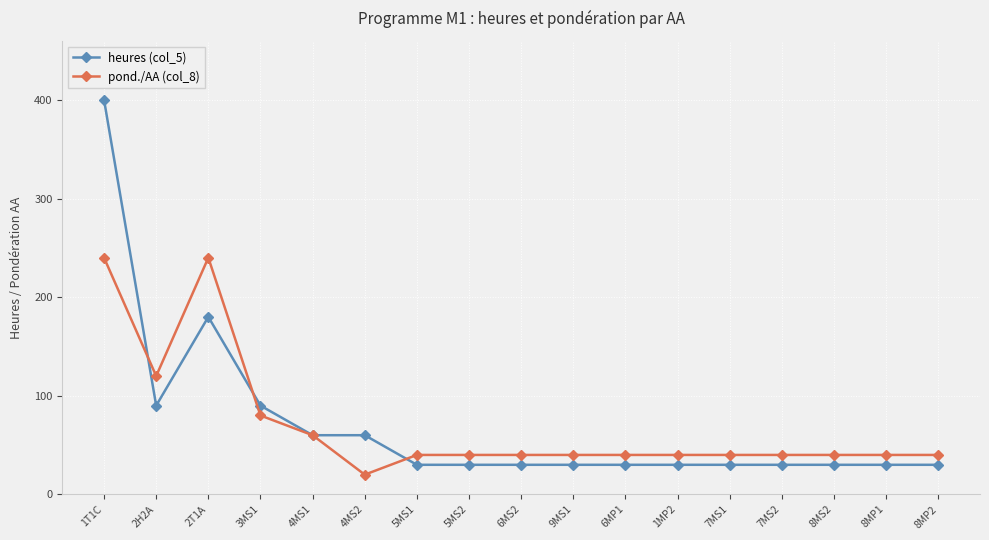

True or false: heures (col_5) has more than 0 points higher than both neighbors.

True